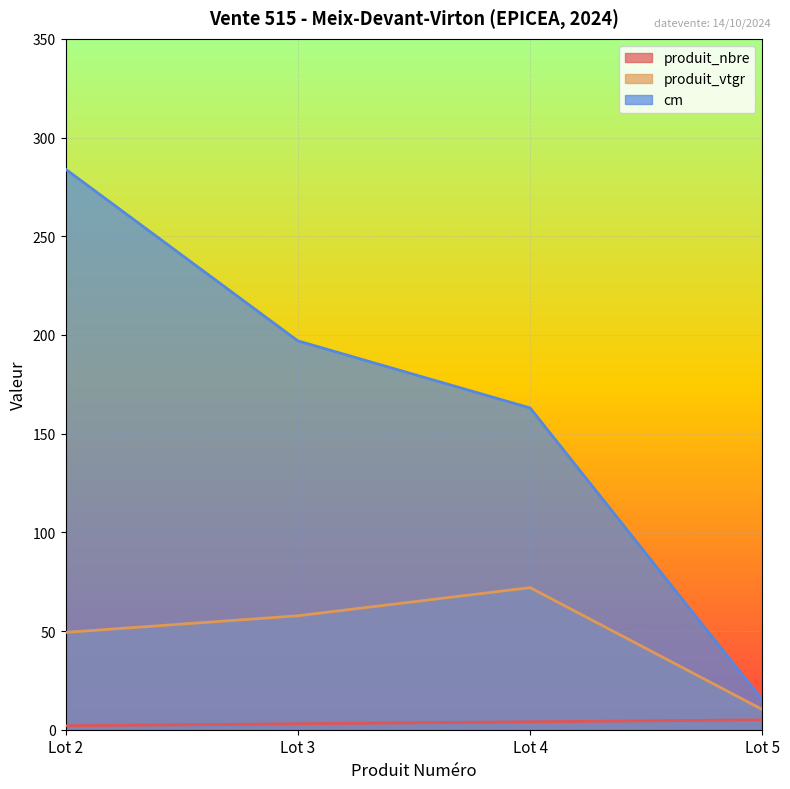

What is the value of the produit_vtgr point at the 1st from the left?

49.3